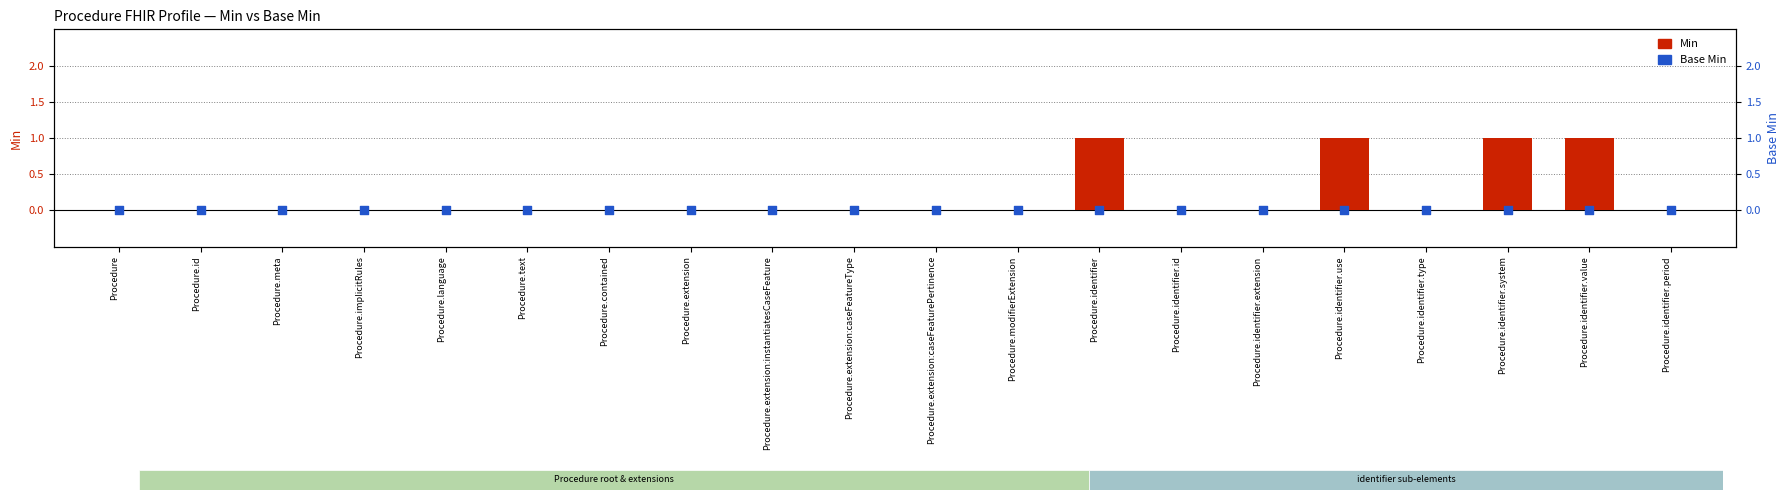

What are all the series names shown in the legend?

Min, Base Min